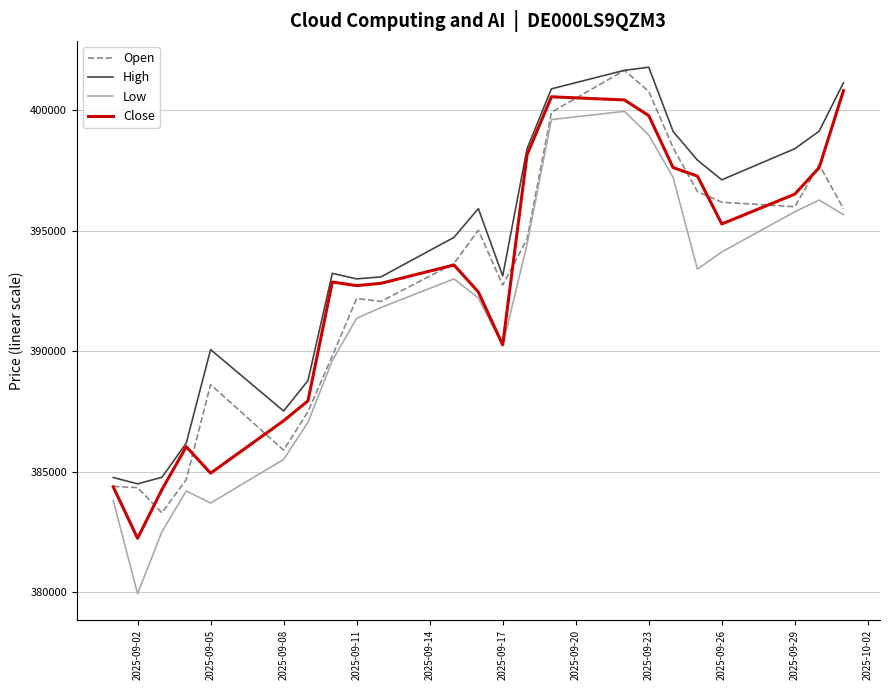

Which series has the largest total across all categories?

High